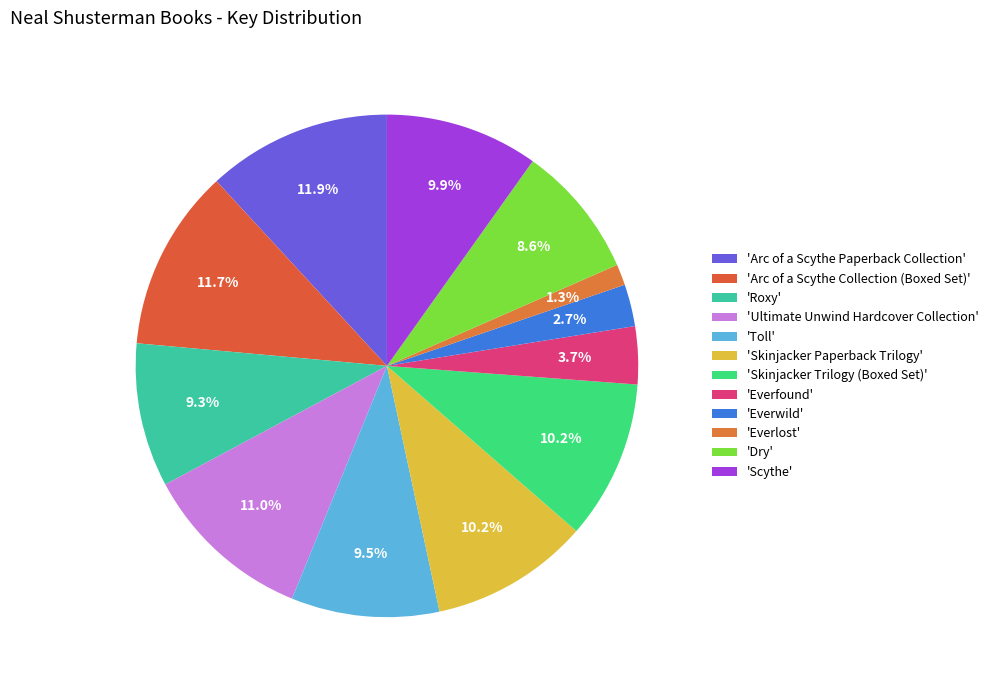

How many slices are in this pie chart?

12